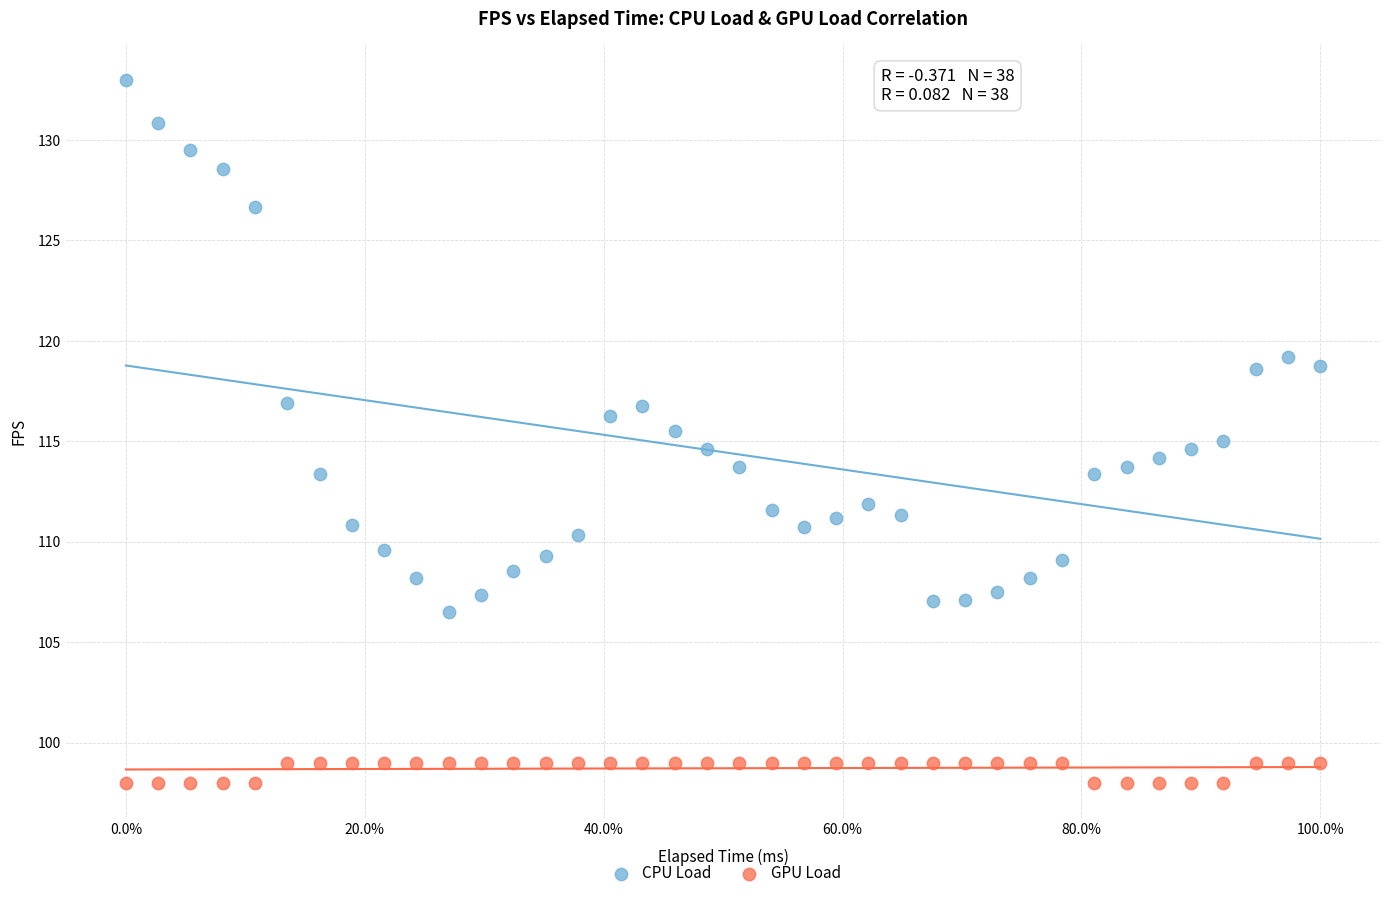

Which series has the widest spread of Y values?

CPU Load